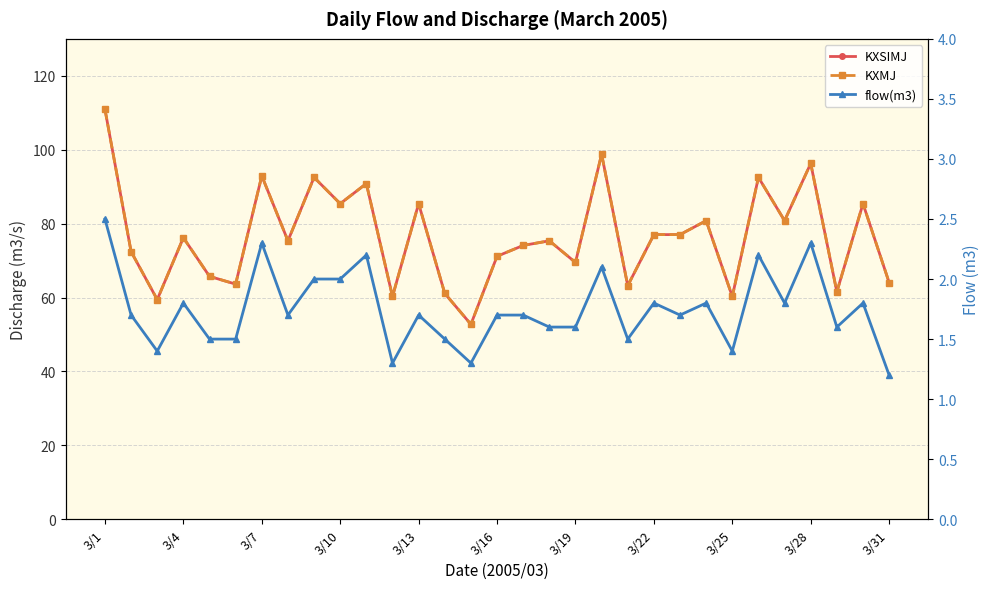

What is the average value of the flow(m3) series?

1.7